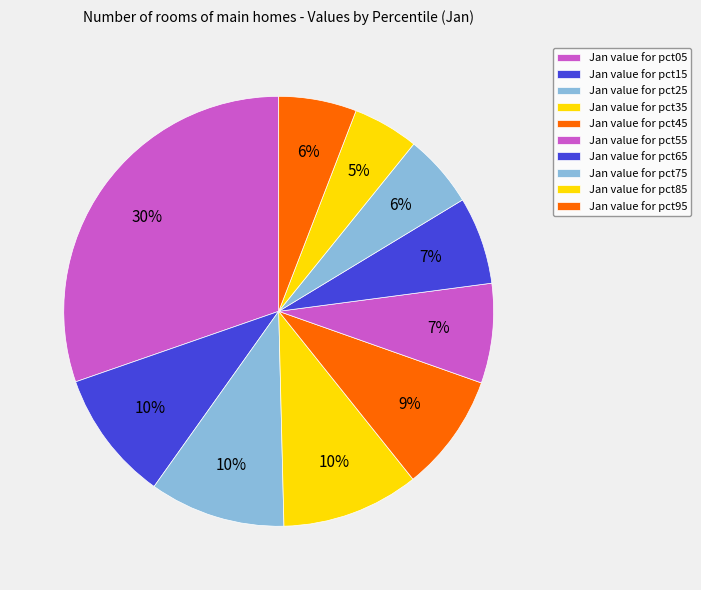

How many segments does this pie chart have?

10